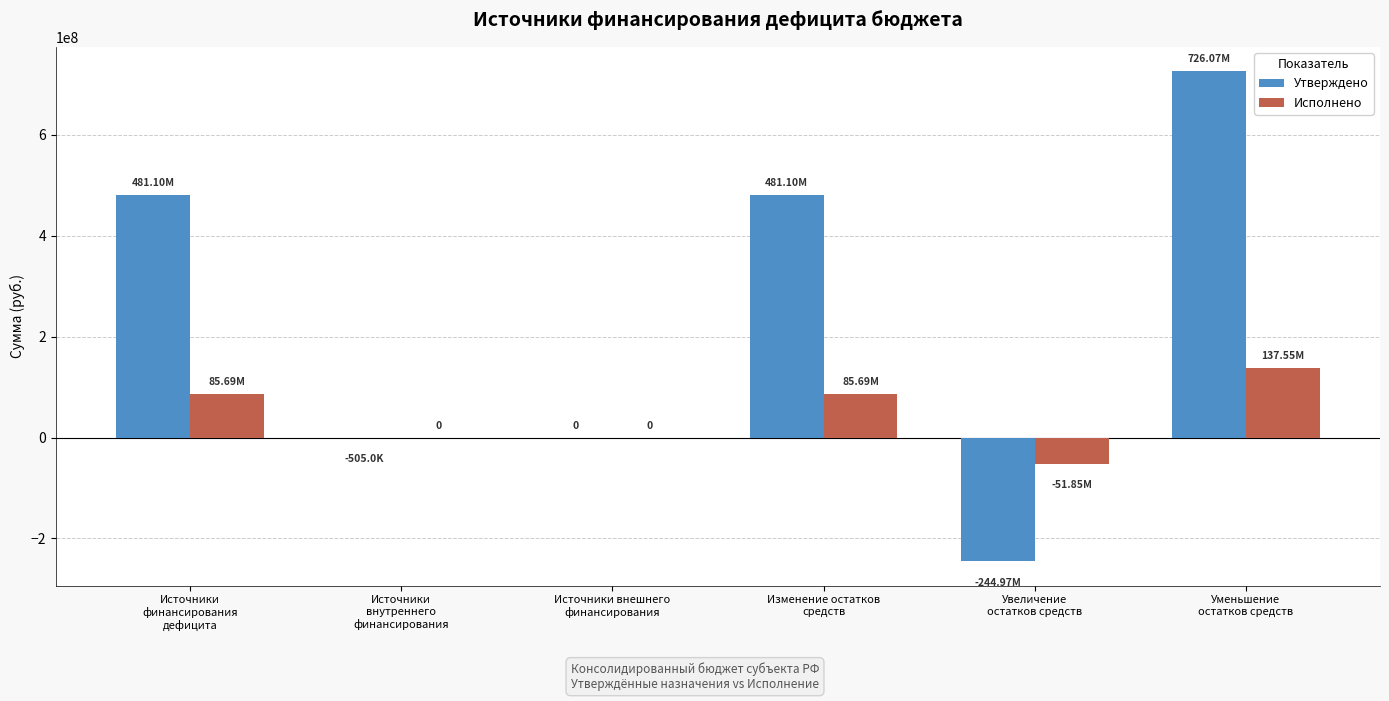

How many values in the Исполнено series exceed 85694080?

3